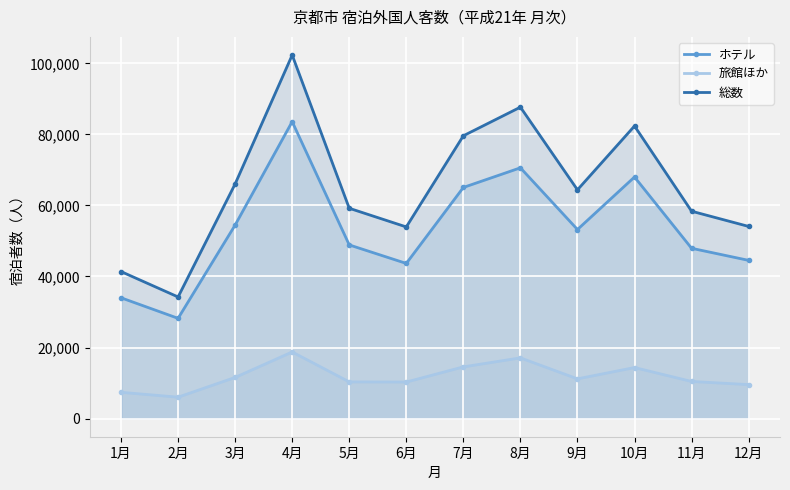

The ホテル series shows 116724 at 8月. True or false?

False